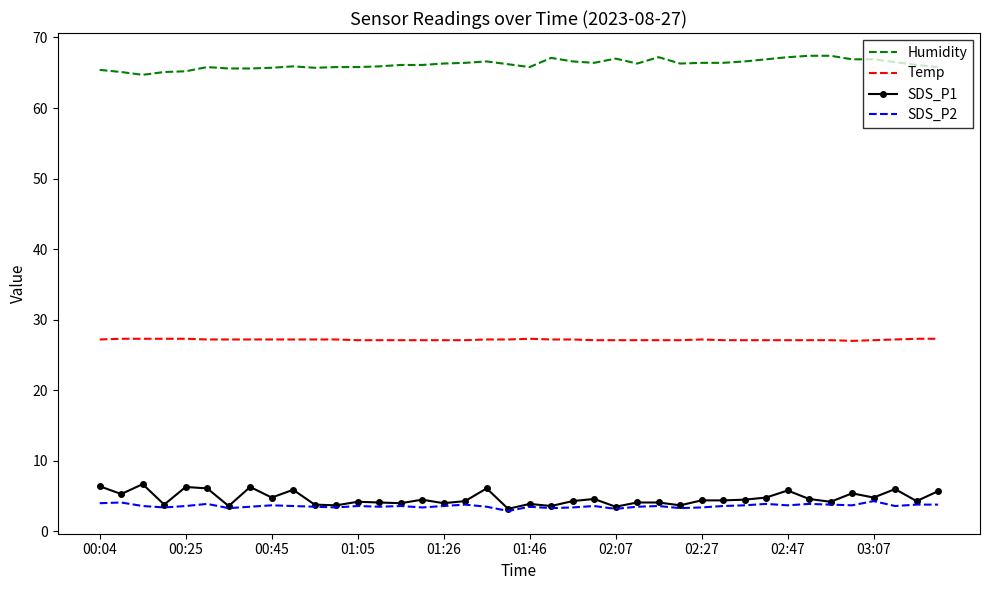

Which series has the largest total across all categories?

Humidity